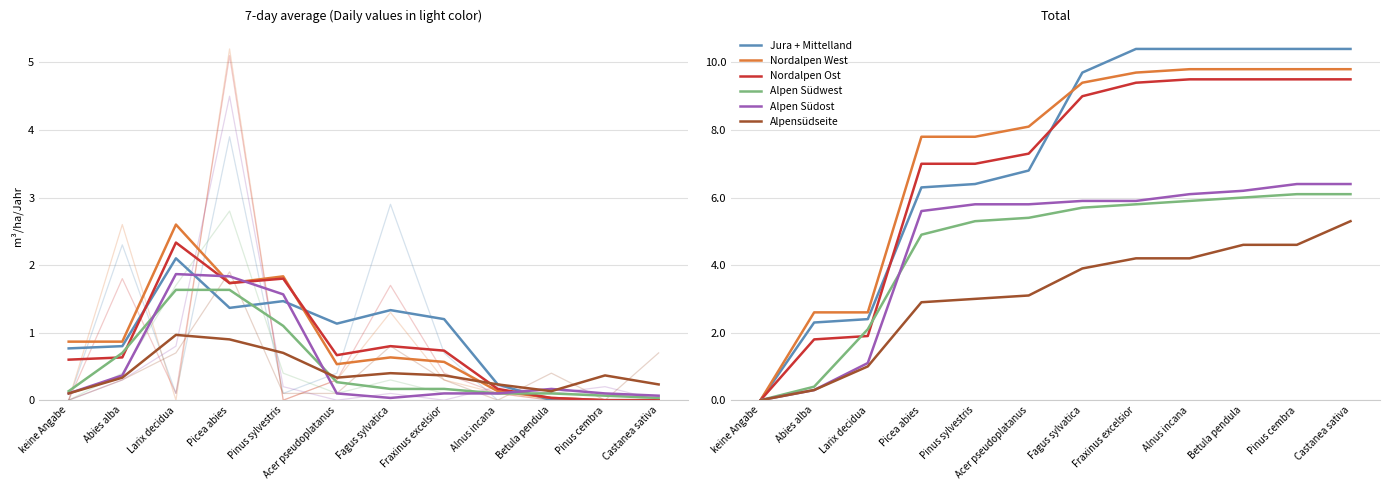

Which category has the lowest value in the Jura + Mittelland series?

keine Angabe